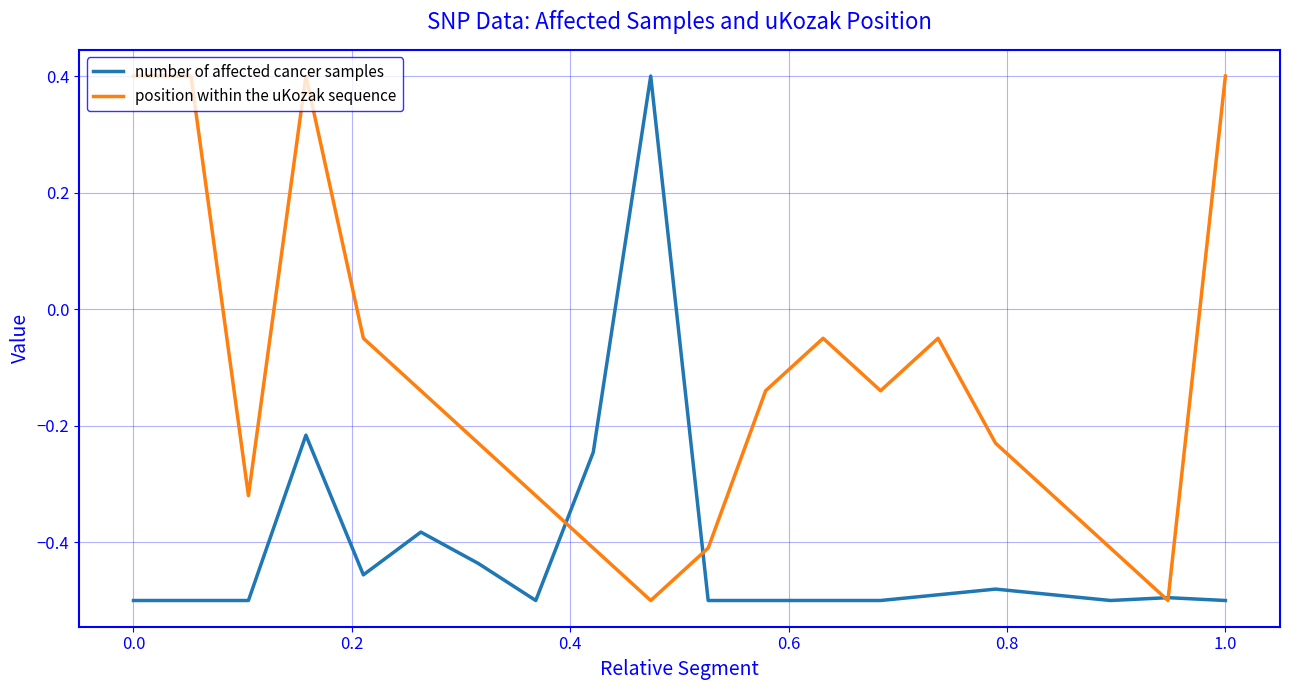

At how many categories does at least one series exceed 0?

5